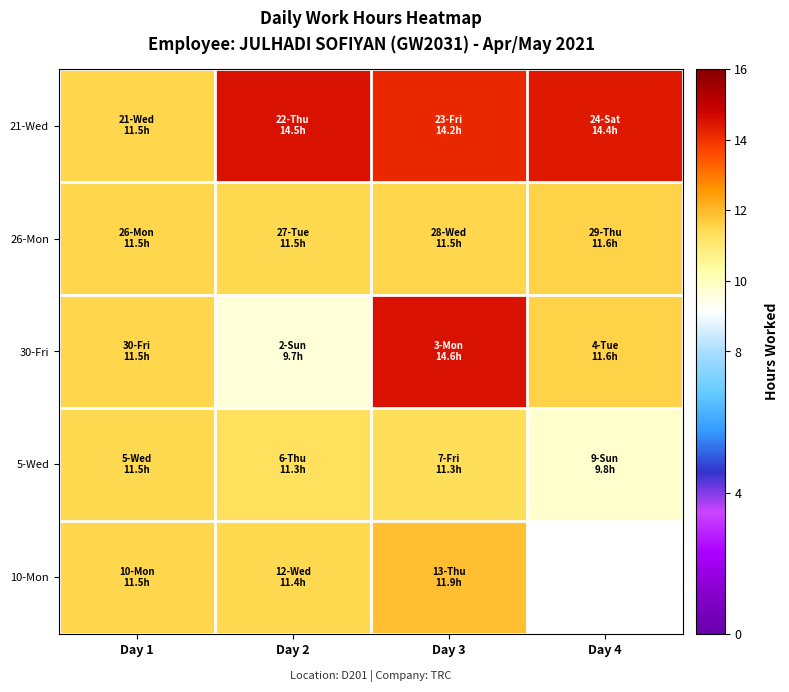

The value of 21-Wed at Day 3 is 14.2. True or false?

True